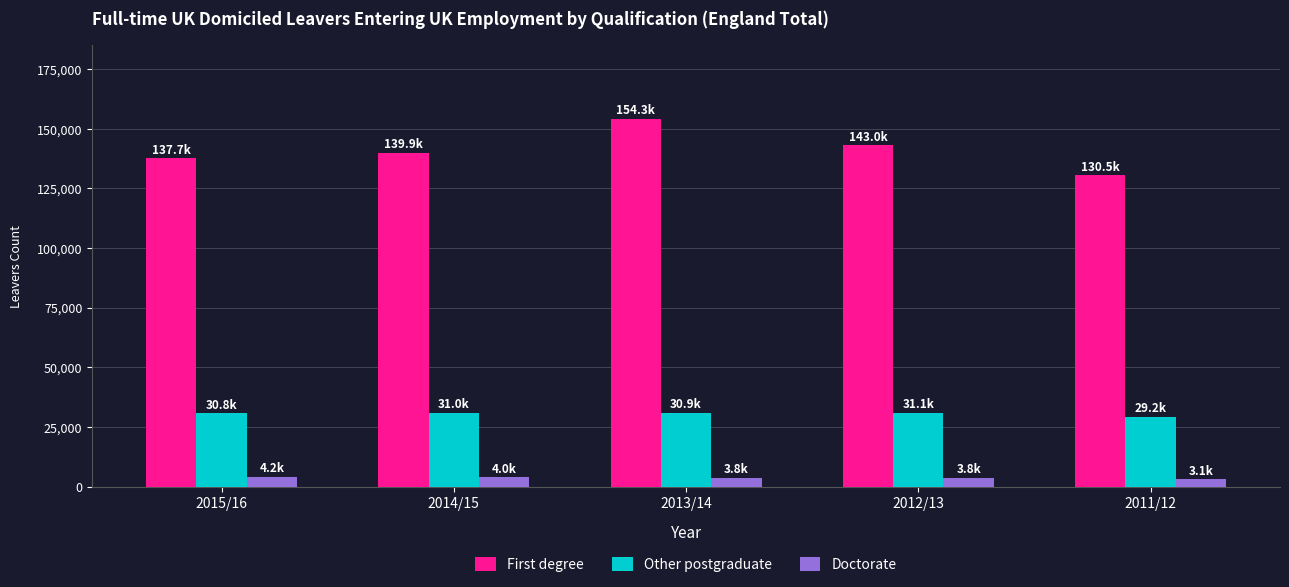

What is the value of the Other postgraduate bar at the 3rd from the left?

30910